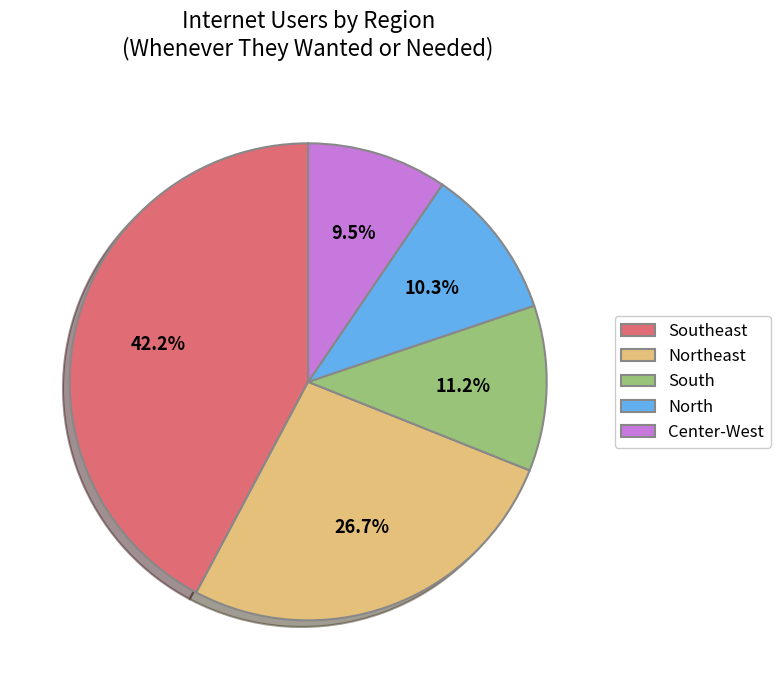

The South slice represents 11% of the pie. True or false?

True